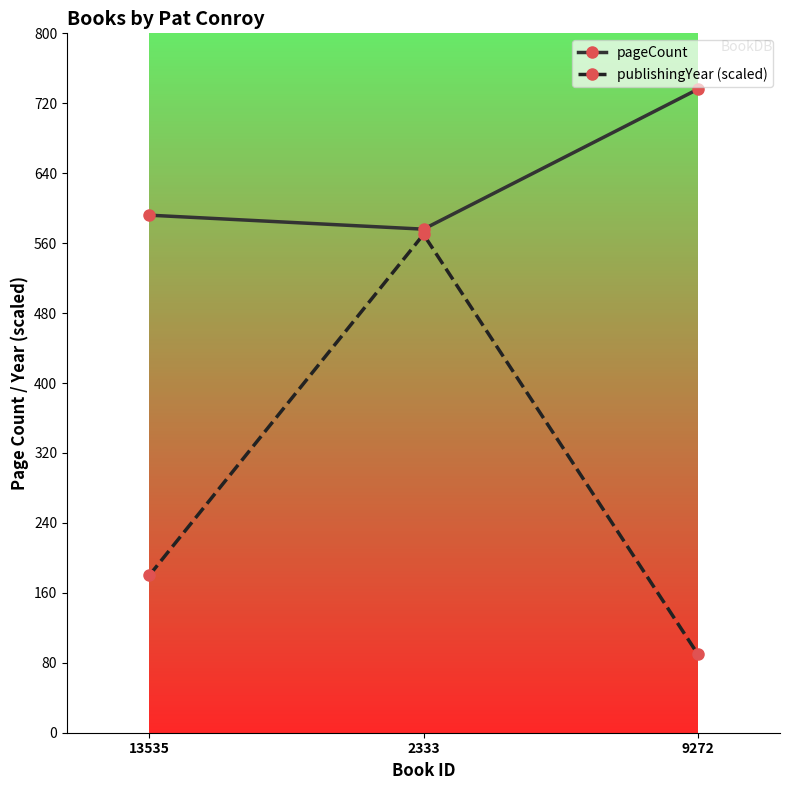

How many distinct data groups are displayed?

2